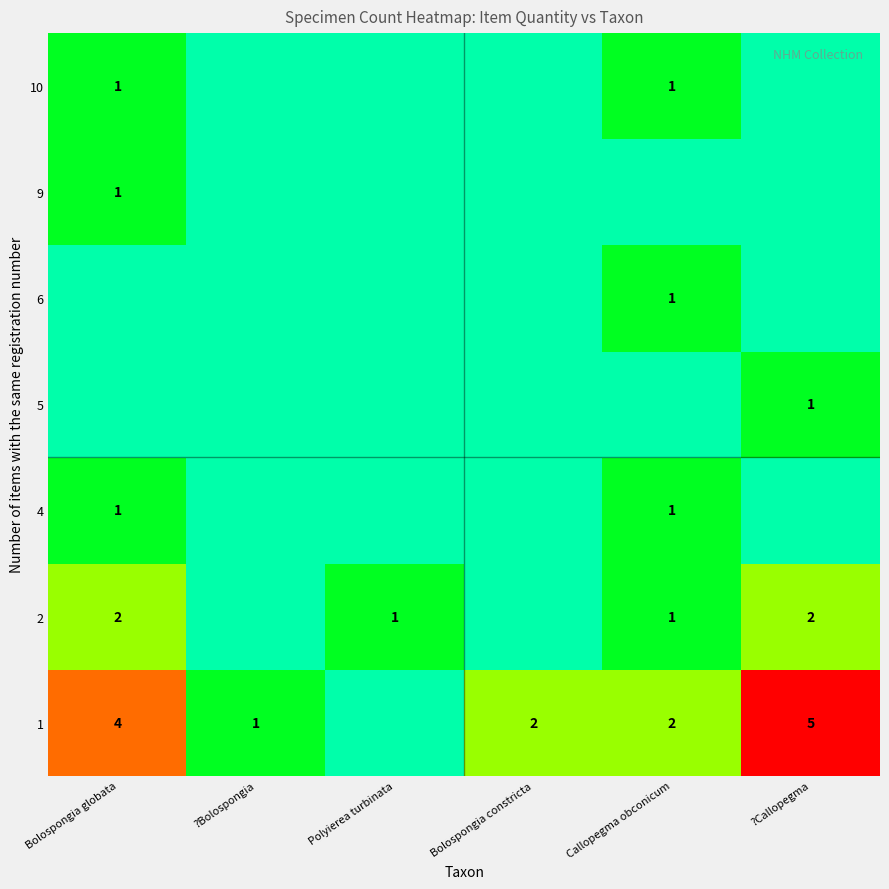

What is the sum of all 6 values?

1